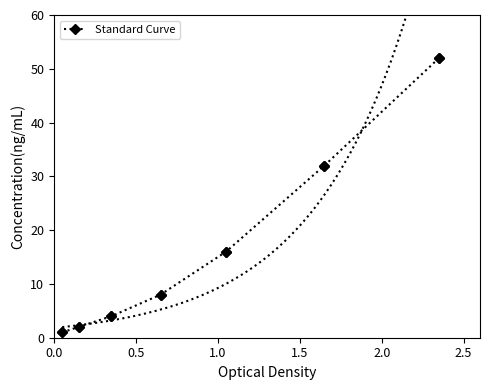

What position from the left is 2.5?

6